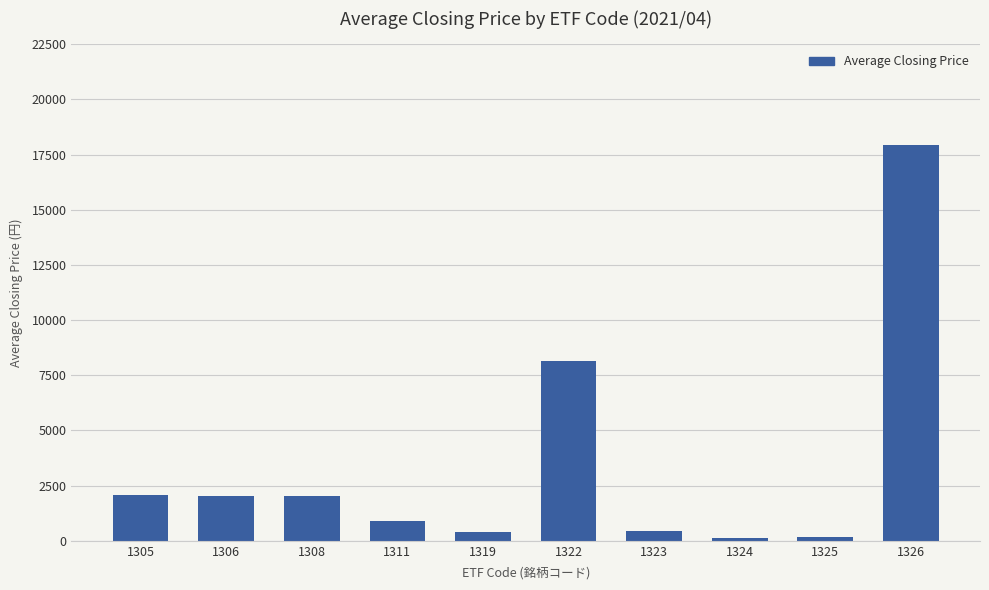

The value at 1305 is 2060.6. True or false?

True